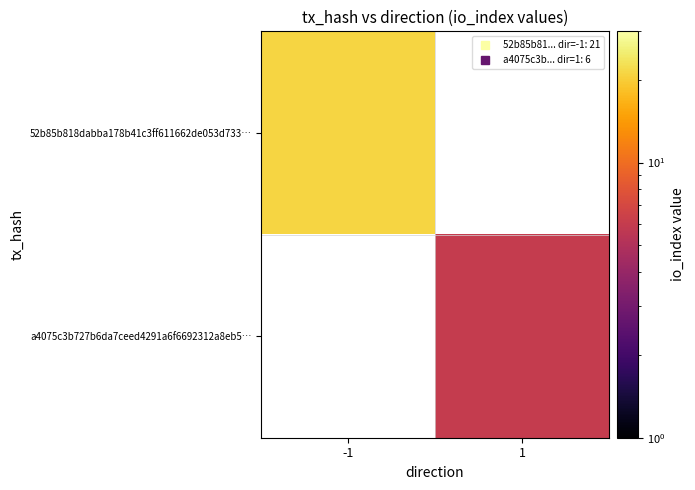

What is the maximum value shown in the chart?

21.0